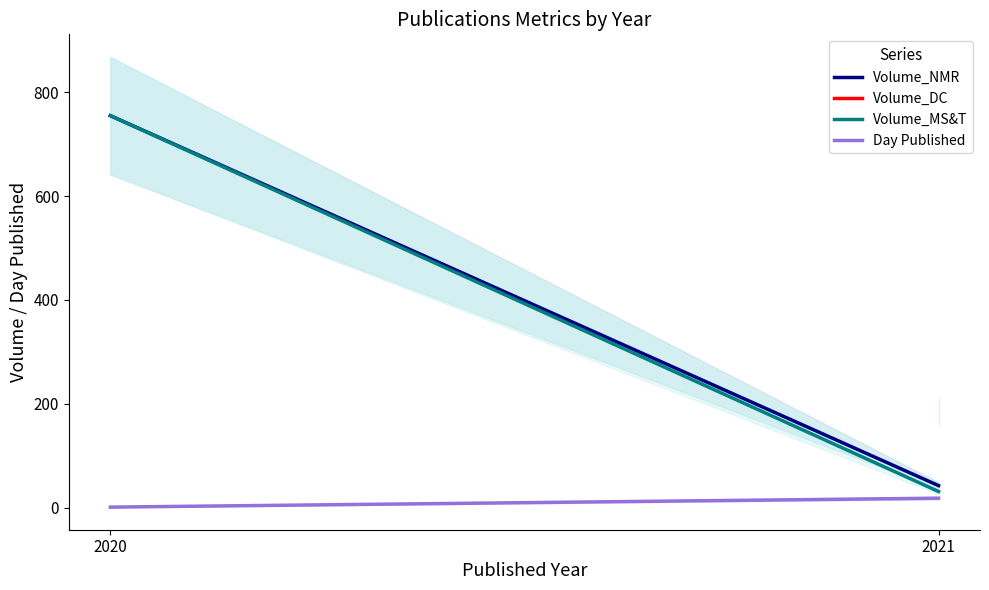

Is it true that Volume_NMR equals 42.4 at 2021?

True